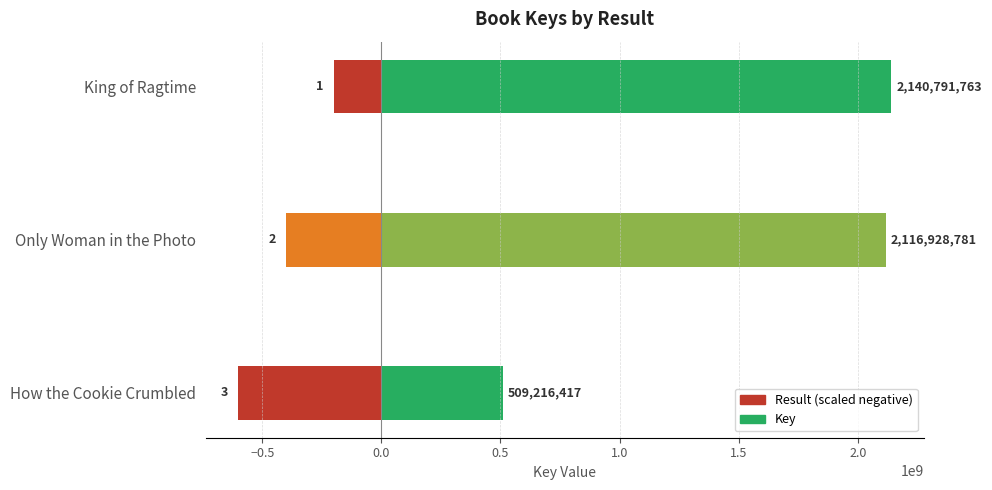

Is it true that Result (scaled negative) equals -406481831 at How the Cookie Crumbled?

False